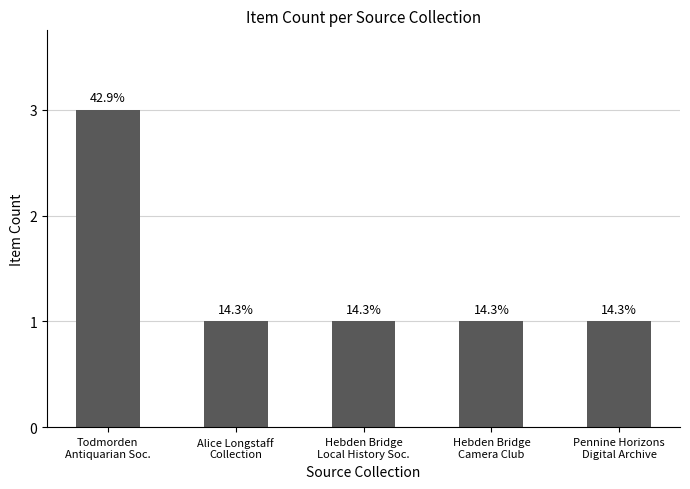

Between Pennine Horizons
Digital Archive and Alice Longstaff
Collection, which is larger?

Pennine Horizons
Digital Archive